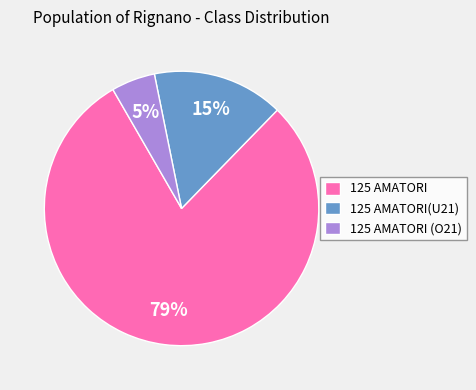

To the nearest percent, what is the average slice percentage?

33%